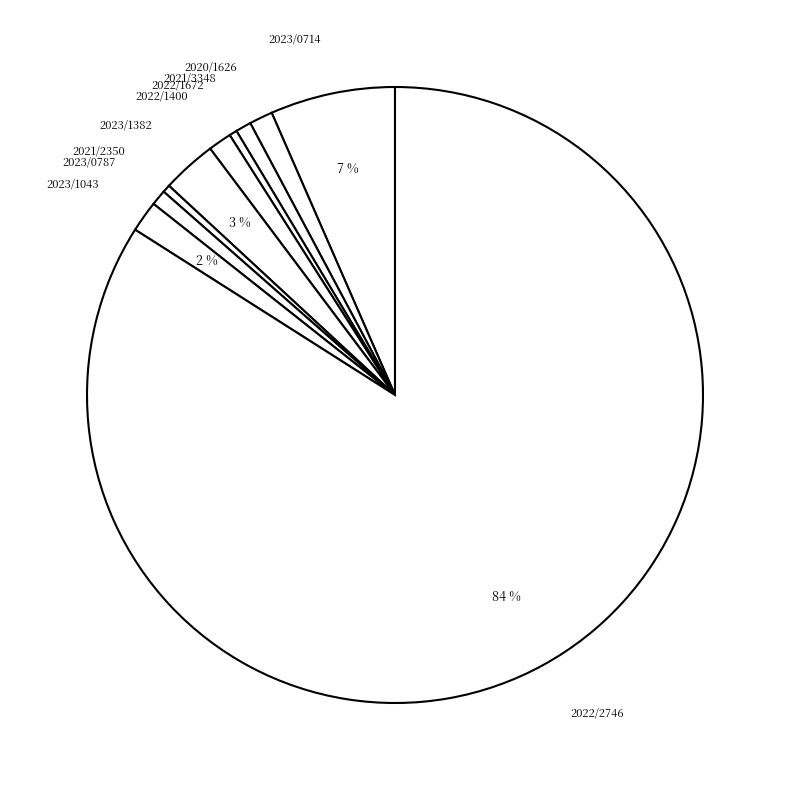

Which has a higher value, 2021/3348 or 2023/1382?

2023/1382